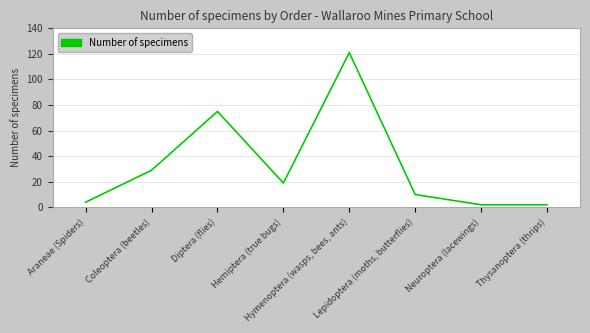

What position from the left is Diptera (flies)?

3